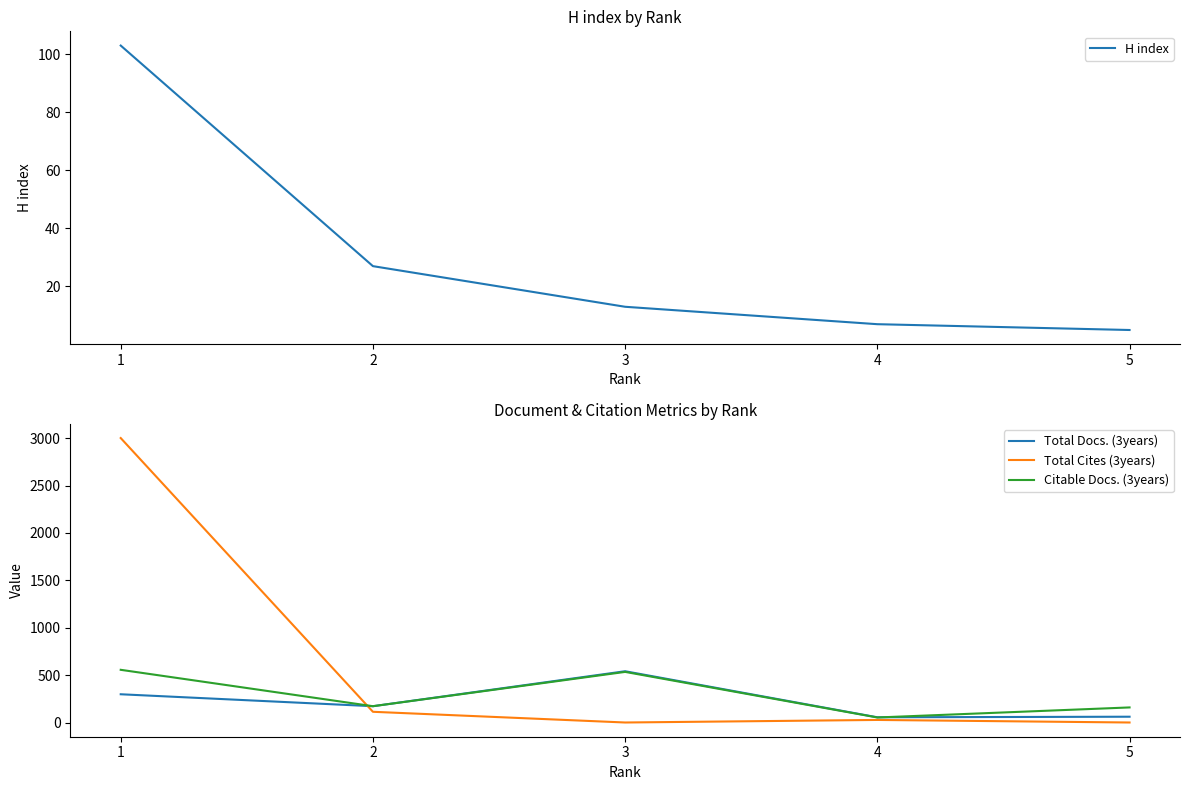

What value does the Total Docs. (3years) series have at 5, to the nearest 10?

60